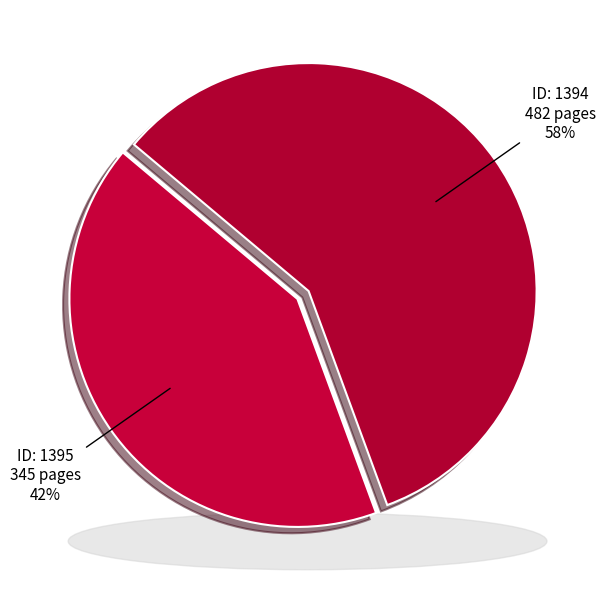

Does 1395 account for over 50% of the chart?

No